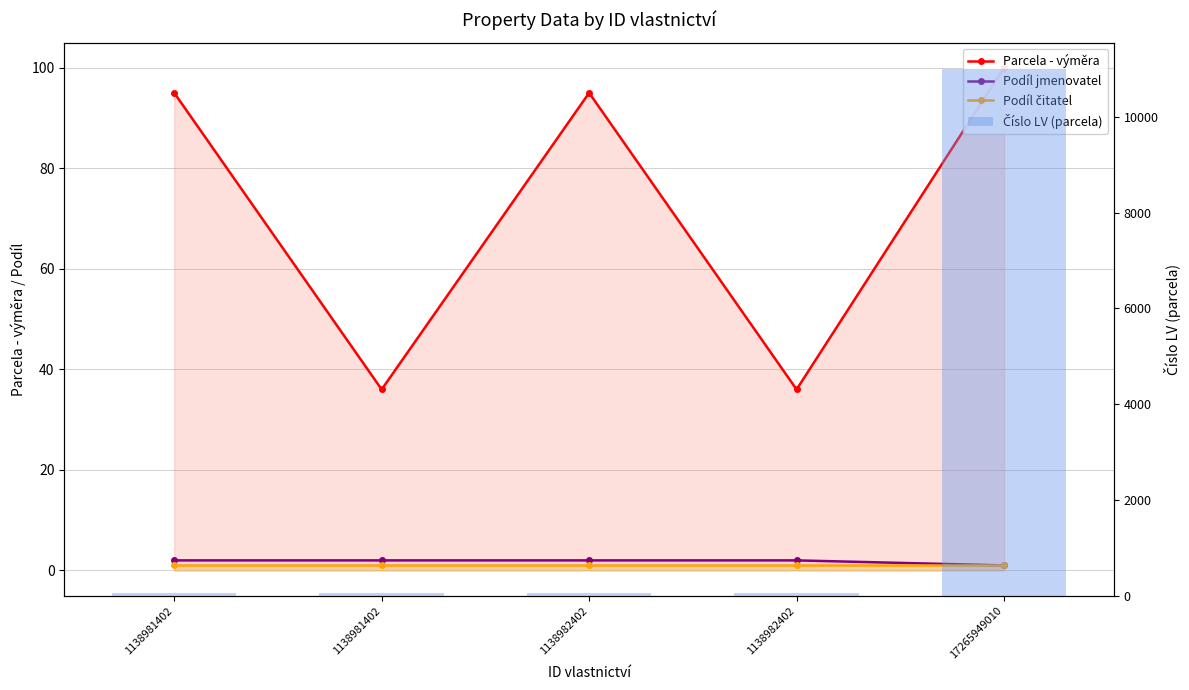

What is the maximum value for Podíl čitatel?

1